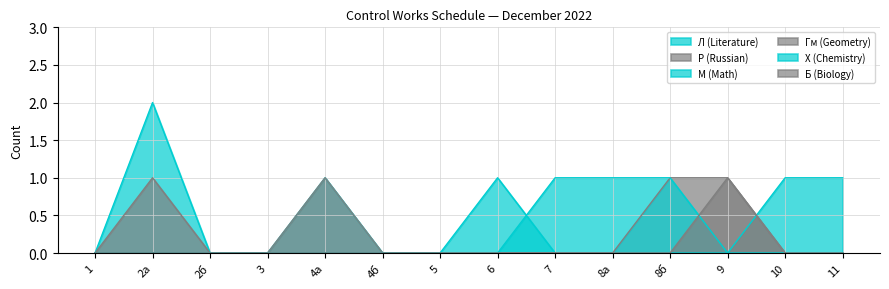

Is the value of Л (Literature) at 11 greater than the value of Р (Russian) at 2а?

No